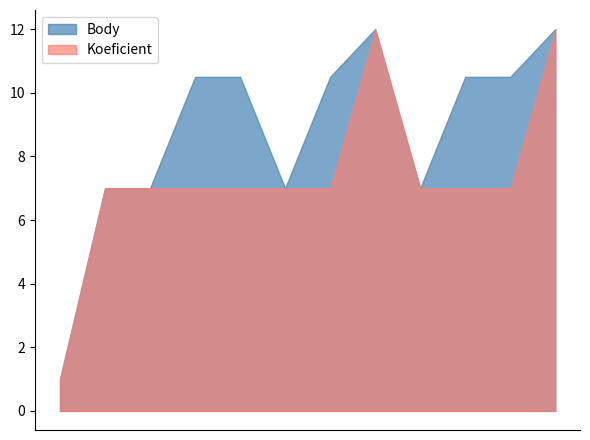

True or false: Koeficient has more than 2 interior local peaks.

False